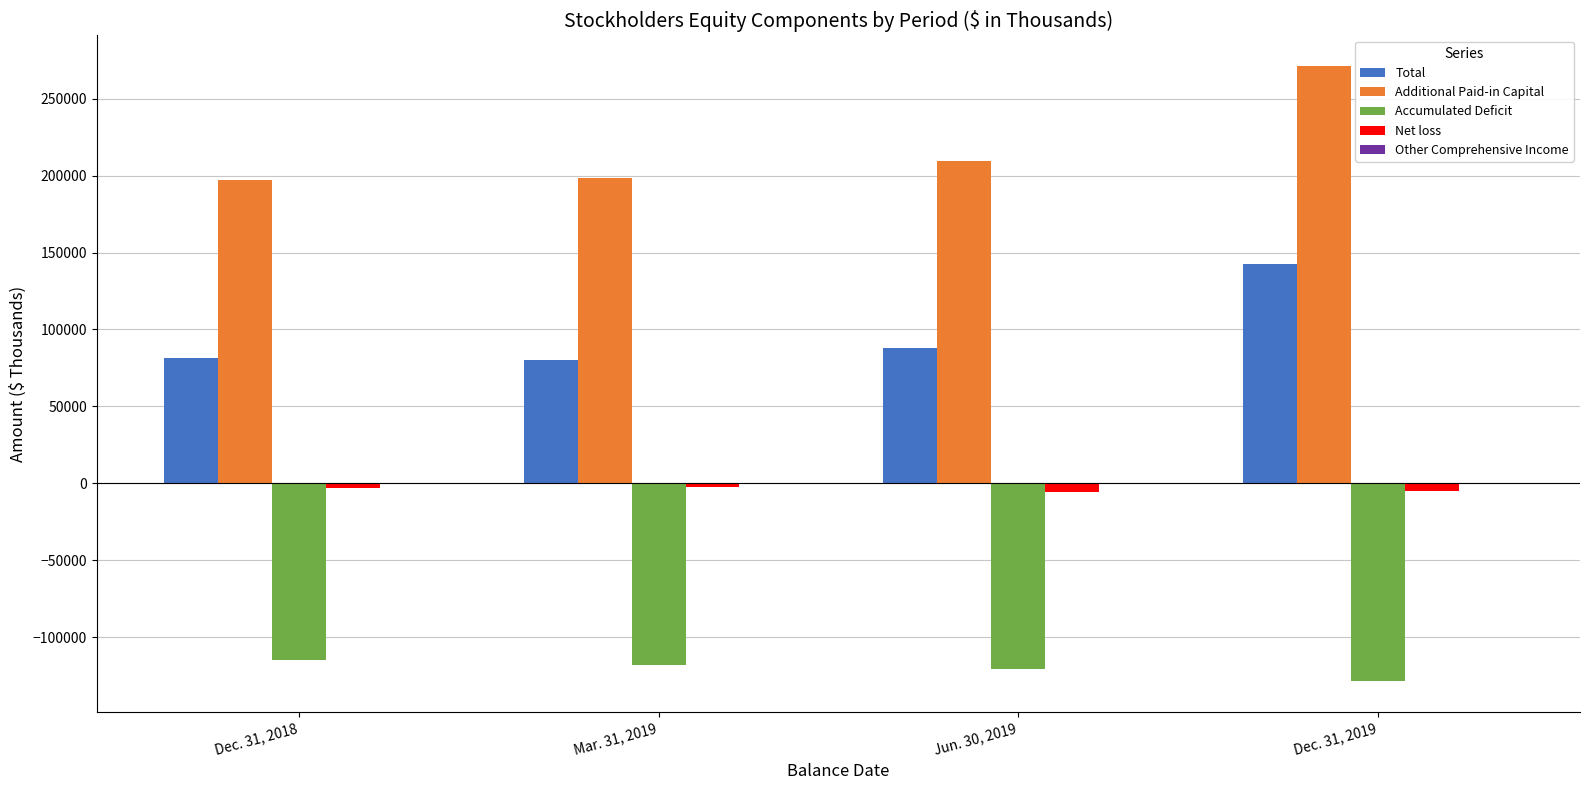

Which series has the widest spread of values?

Additional Paid-in Capital